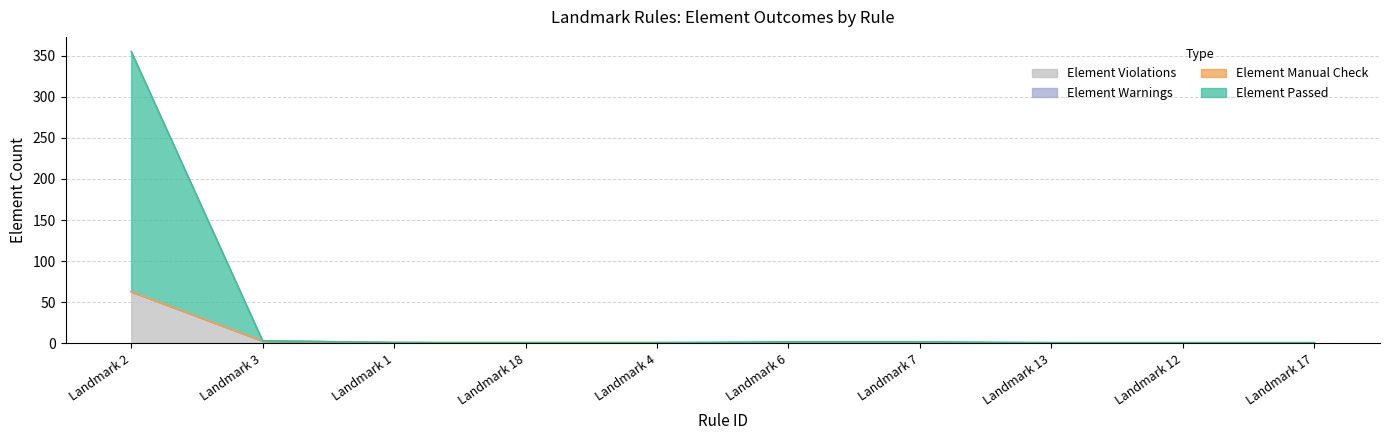

What is the difference between the maximum and minimum values in the Element Violations series?

63